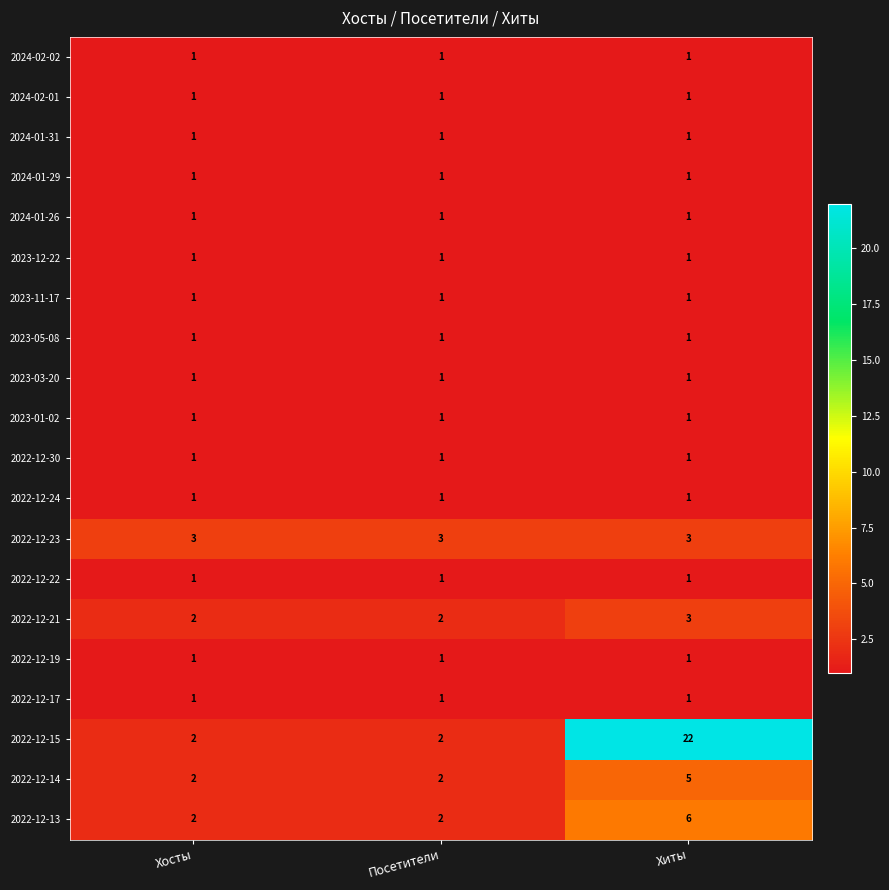

True or false: 2022-12-14 has a value of 1 at Хосты.

False